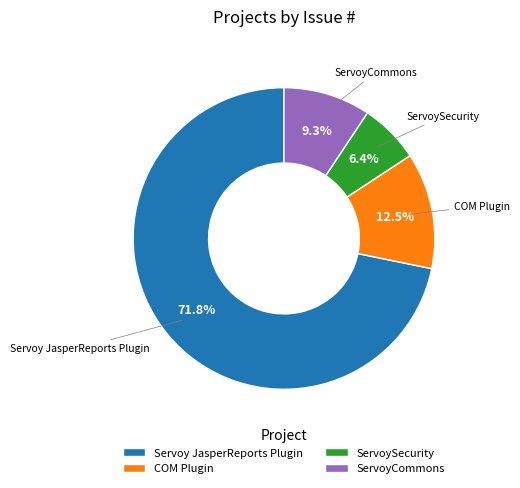

The ServoySecurity slice represents 15% of the pie. True or false?

False